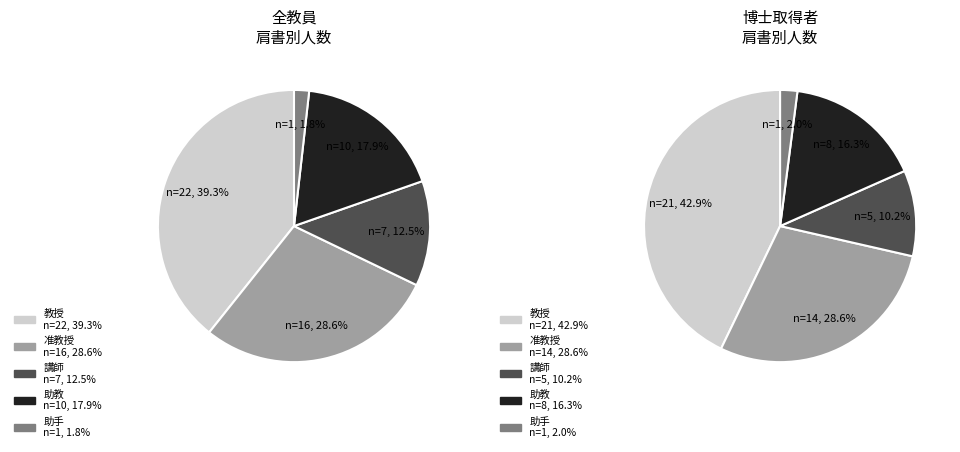

What is the ratio of the value at 講師 to the value at 助手?

7.0